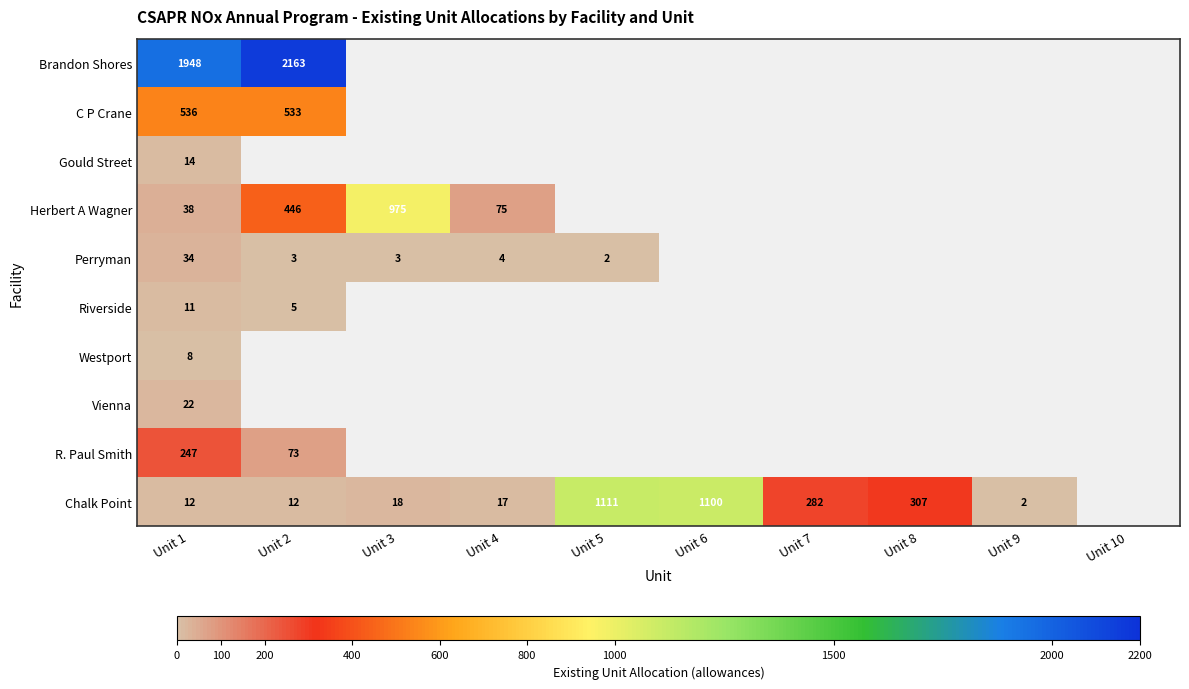

Is it true that Riverside equals 5 at Unit 2?

True